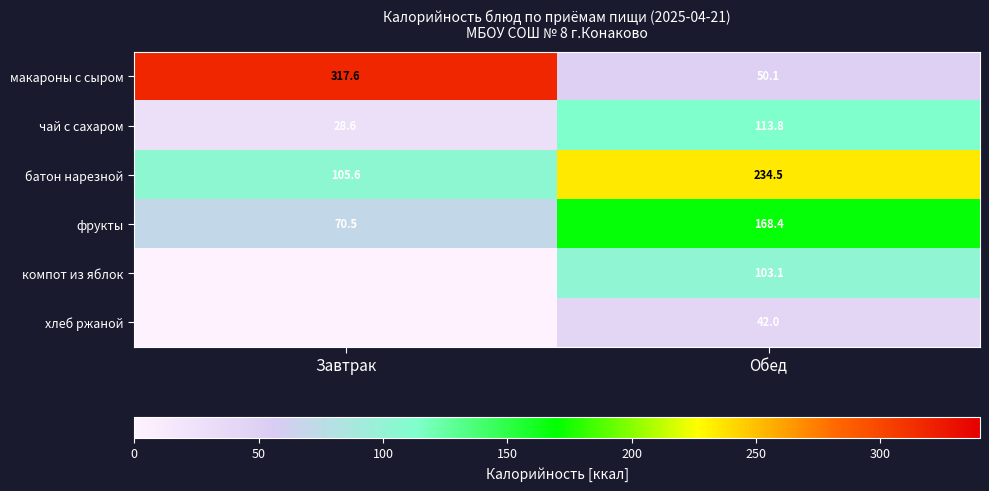

What is the total value across all series at Завтрак?

522.3